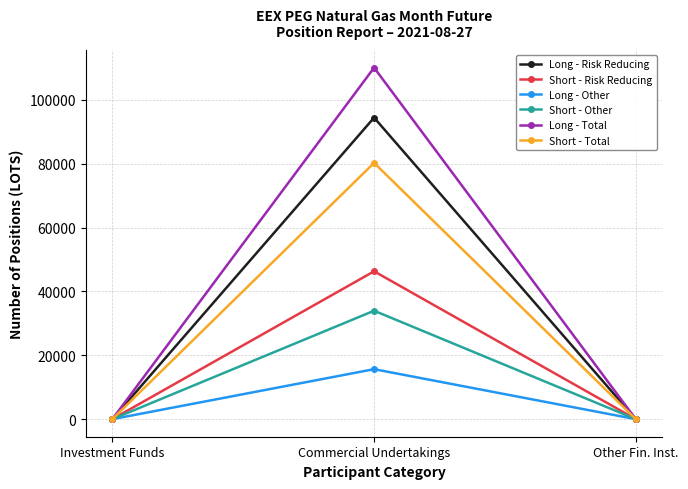

List the series in order of their peak value, lowest first.

Long - Other, Short - Other, Short - Risk Reducing, Short - Total, Long - Risk Reducing, Long - Total